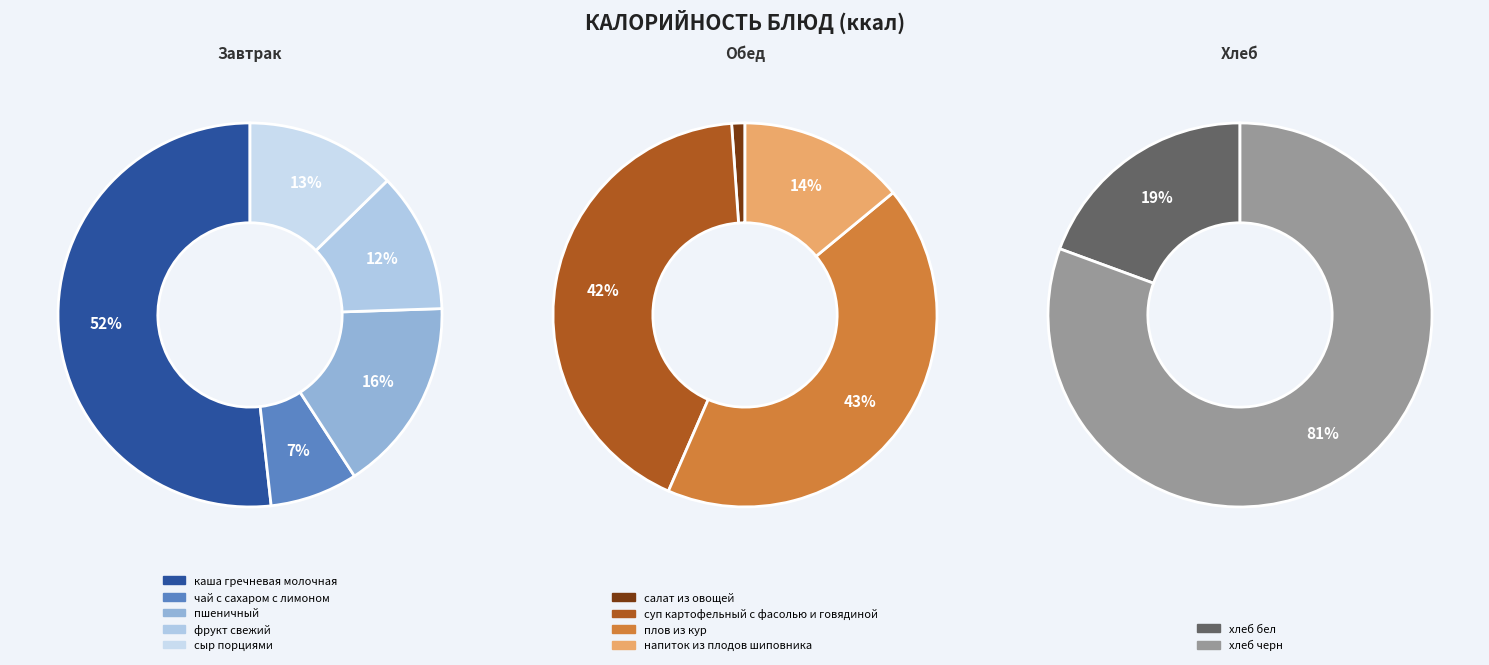

Which category has the smallest portion of the pie?

салат из овощей